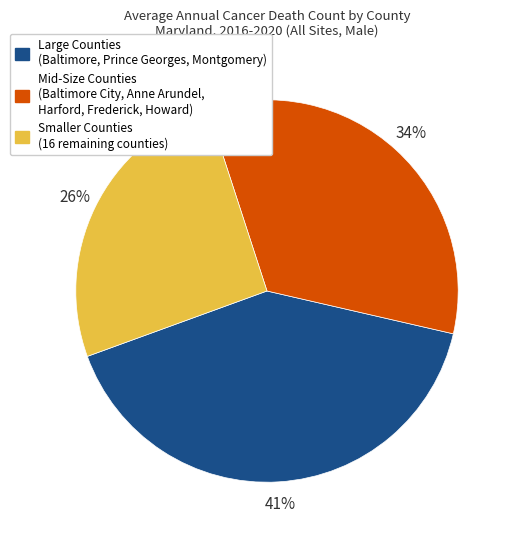

To the nearest percent, what is the difference between the largest and smallest slice percentages?

15%